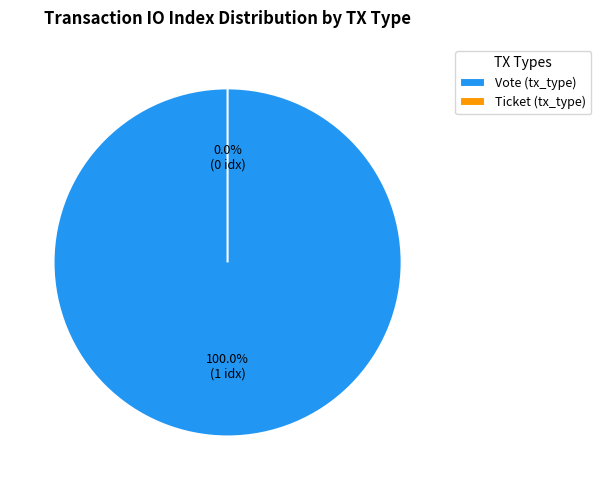

Which category has the smallest portion of the pie?

Ticket (tx_type)